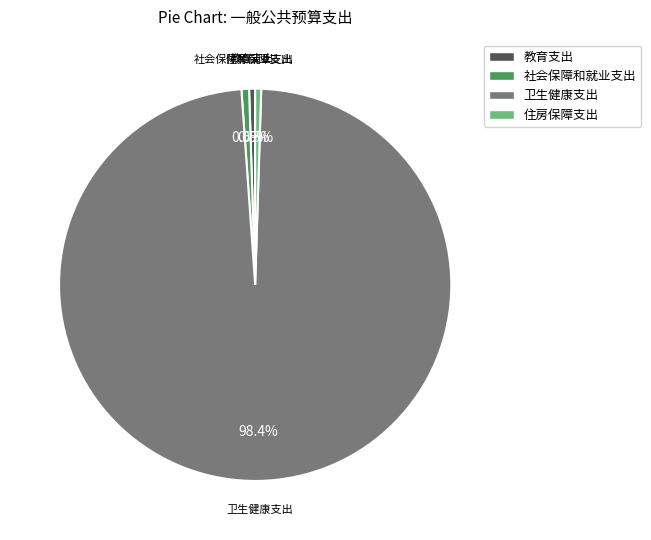

Count the number of slices in the pie.

4